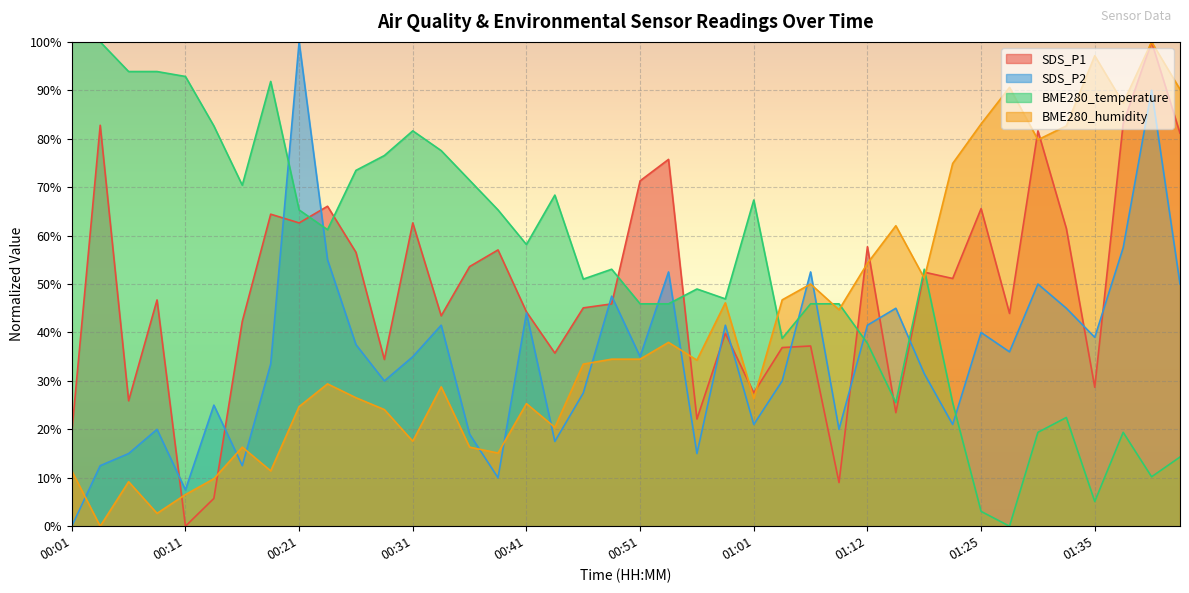

Rank the series at 00:36 from highest to lowest value.

BME280_temperature, SDS_P1, SDS_P2, BME280_humidity